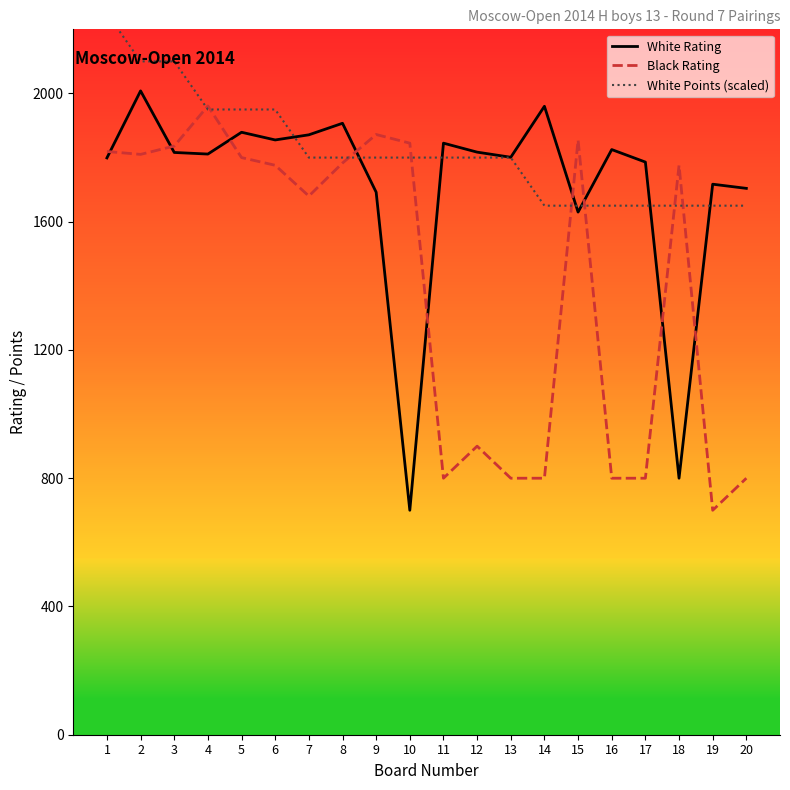

What are all the series names shown in the legend?

White Rating, Black Rating, White Points (scaled)